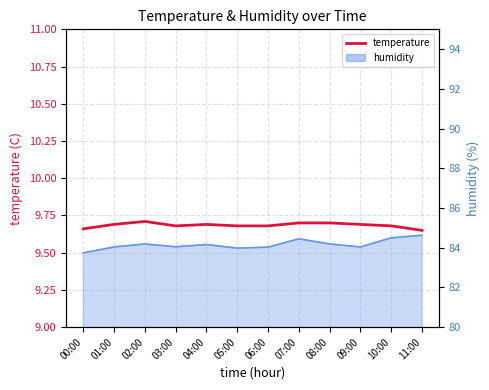

The value at 03:00 is 2.8. True or false?

False